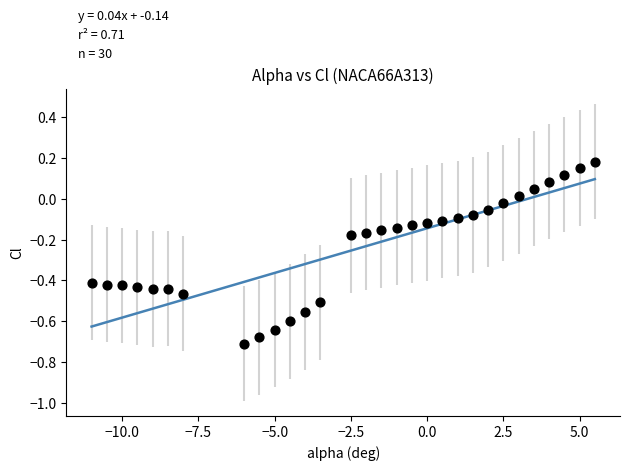

What is the range of X values (max minus min)?

16.5